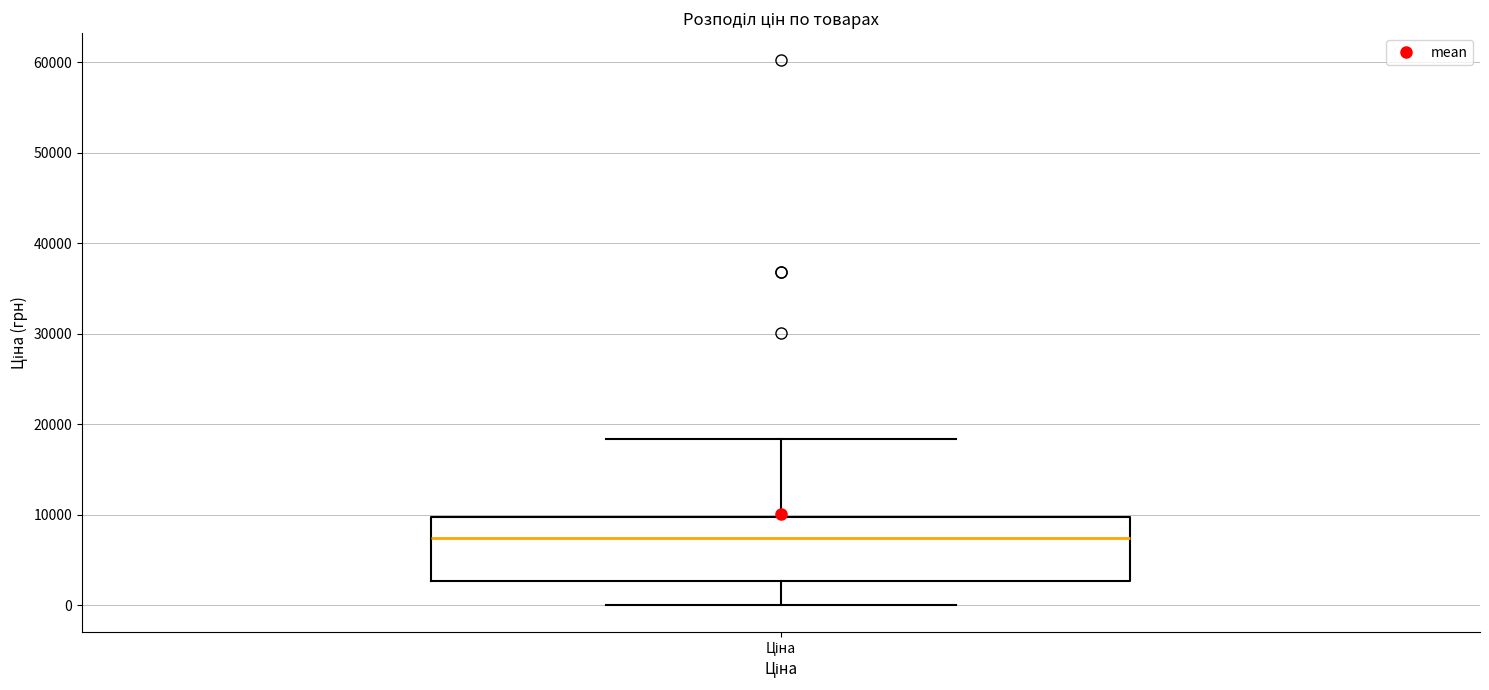

Read this box plot against the y-axis: the position of the median line, the range covered by the box, and the ends of both whiskers. The values are not printed on the chart, so give them approximately, as read against the axis.

median 7000, box 3000 to 10000, whiskers 0 to 18000